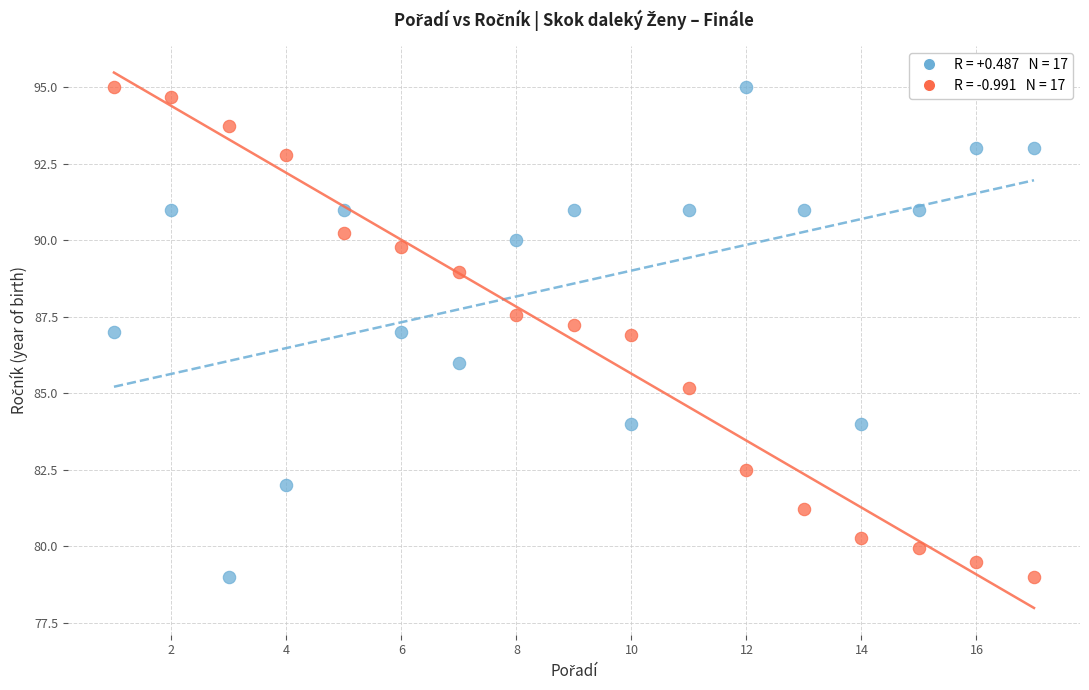

Across all data points, what is the range of X values (max minus min)?

16.0